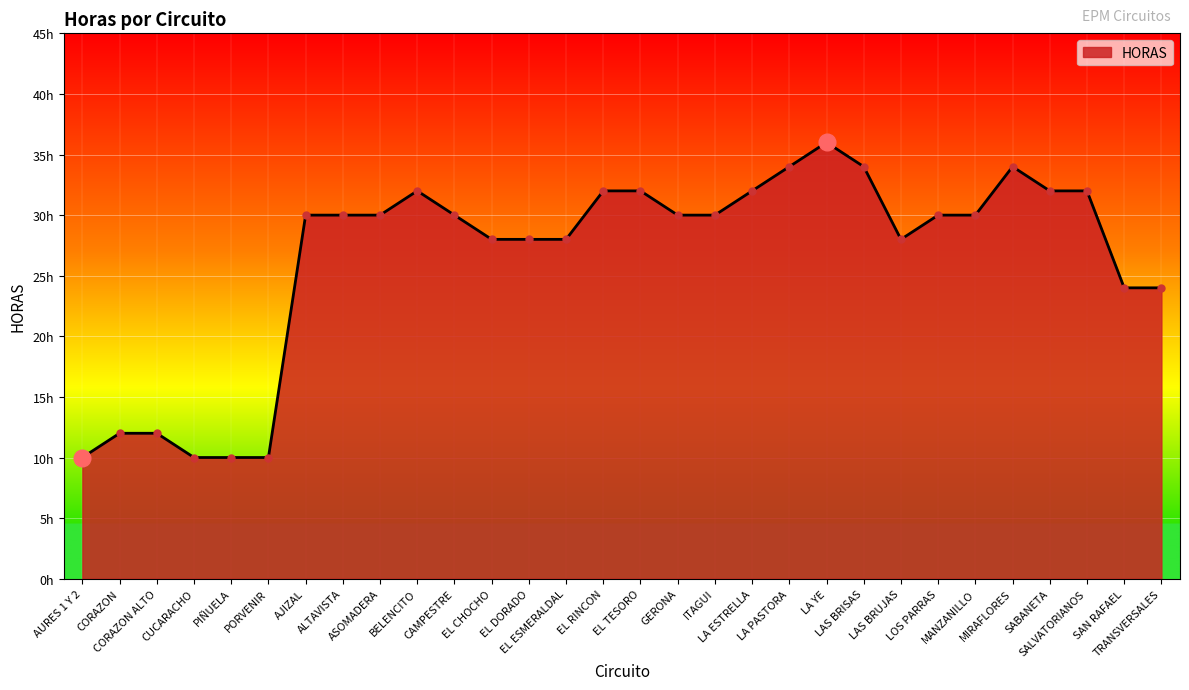

Rank the categories by value from lowest to highest.

AURES 1 Y 2, CUCARACHO, PIÑUELA, PORVENIR, CORAZON, CORAZON ALTO, SAN RAFAEL, TRANSVERSALES, EL CHOCHO, EL DORADO, EL ESMERALDAL, LAS BRUJAS, AJIZAL, ALTAVISTA, ASOMADERA, CAMPESTRE, GERONA, ITAGUI, LOS PARRAS, MANZANILLO, BELENCITO, EL RINCON, EL TESORO, LA ESTRELLA, SABANETA, SALVATORIANOS, LA PASTORA, LAS BRISAS, MIRAFLORES, LA YE